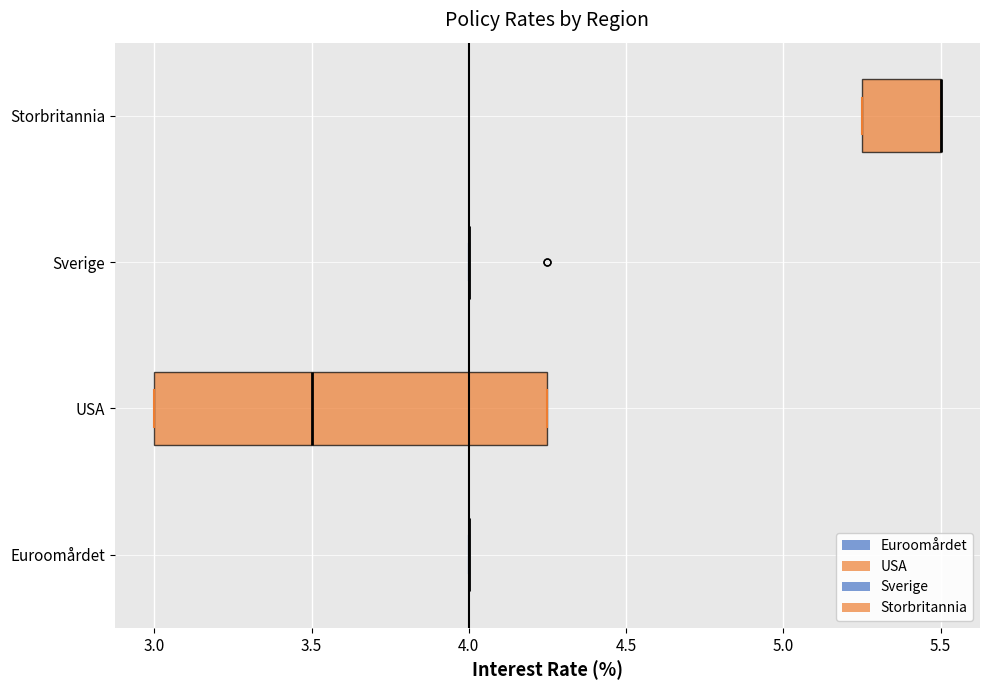

Reading bottom to top, read every box against the x-axis: the position of its median line, the range the box covers, and the ends of its whiskers. The values are not printed on the chart, so give them approximately, as read against the axis.

Euroomårdet: box collapsed to a line at 4.00, whiskers 4.00 to 4.00
USA: median 3.50, box 3.00 to 4.25, whiskers 3.00 to 4.25
Sverige: box collapsed to a line at 4.00, whiskers 4.00 to 4.00
Storbritannia: median 5.50 (drawn on the box's right edge), box 5.25 to 5.50, whiskers 5.25 to 5.50